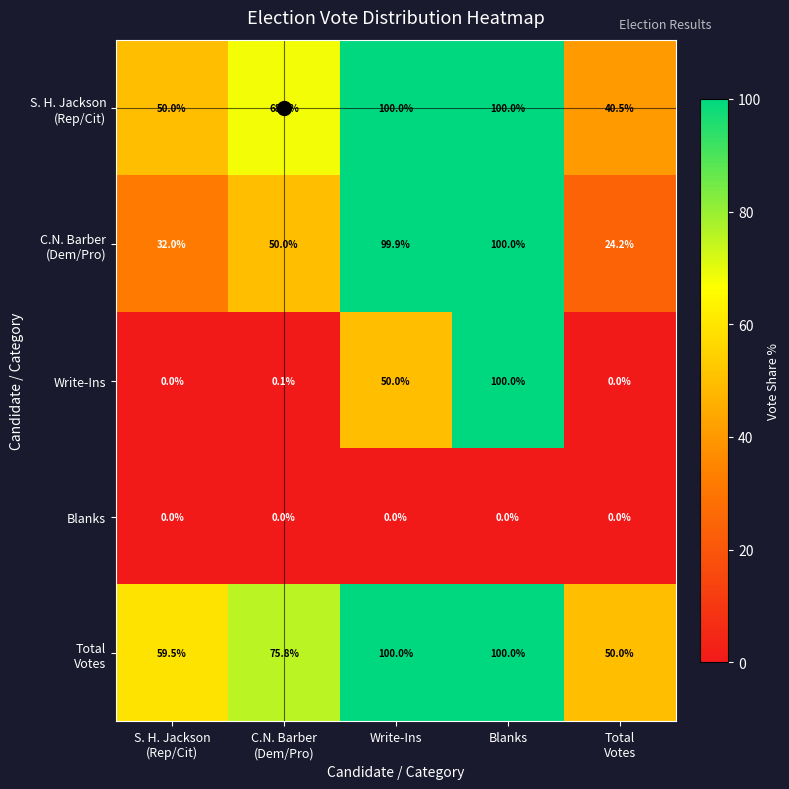

At which category is the sum across all series the highest?

Blanks